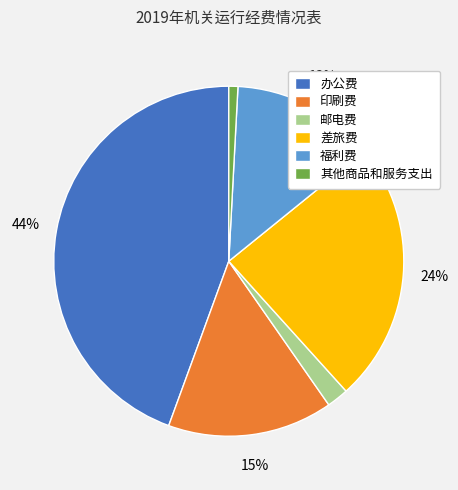

To the nearest percent, what portion does 印刷费 represent?

15%